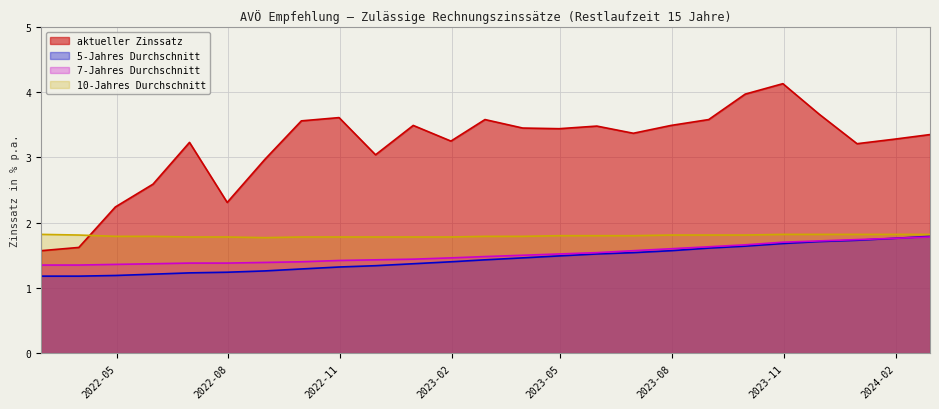

True or false: 5-Jahres Durchschnitt has a value of 1.2 at 2022-02-28.

True